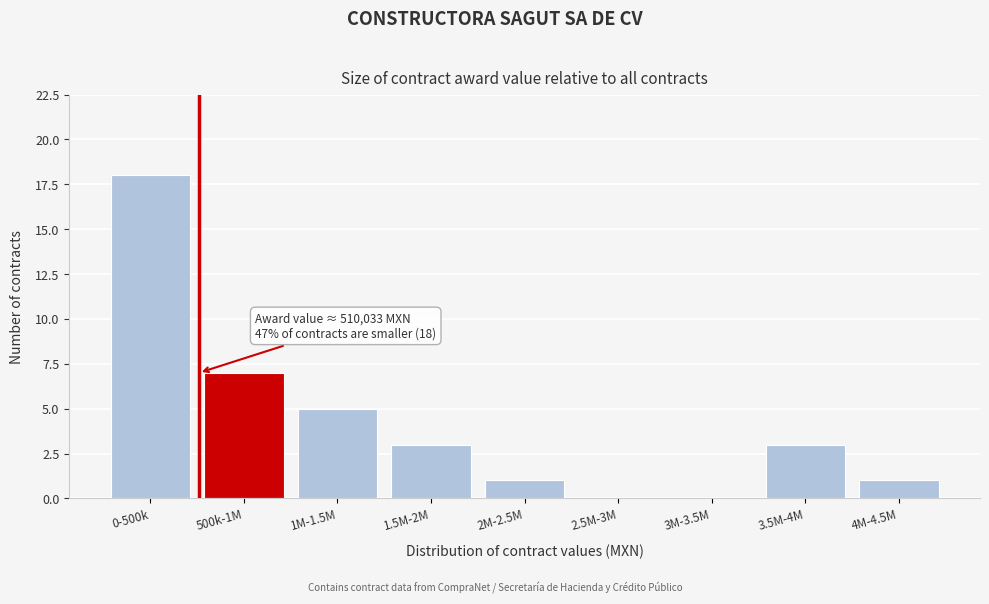

Reading right to left, extract all data points from this chart.

4M-4.5M=1	3.5M-4M=3	3M-3.5M=0	2.5M-3M=0	2M-2.5M=1	1.5M-2M=3	1M-1.5M=5	500k-1M=7	0-500k=18